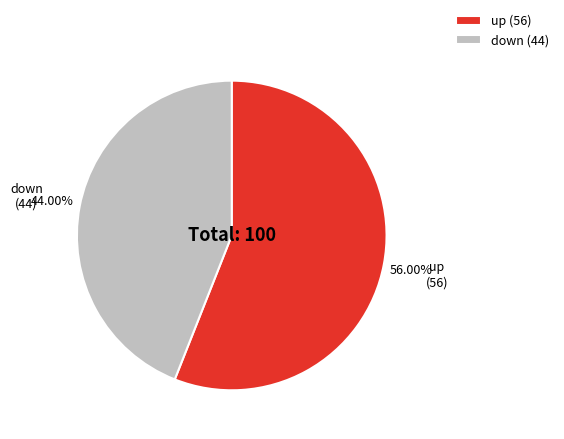

The down slice represents 33% of the pie. True or false?

False